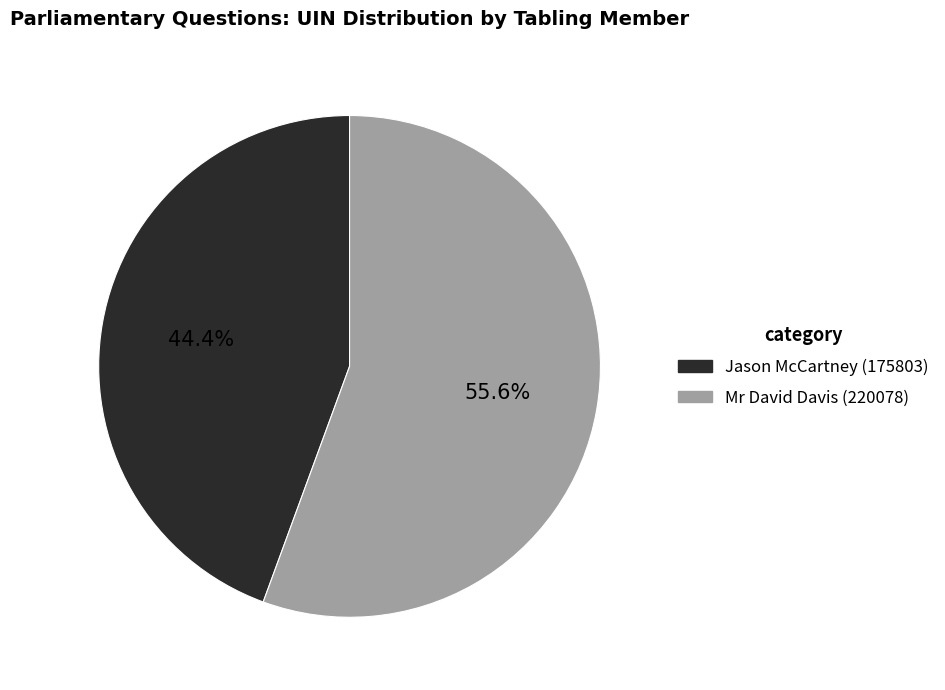

To the nearest percent, what portion does Mr David Davis (220078) represent?

56%